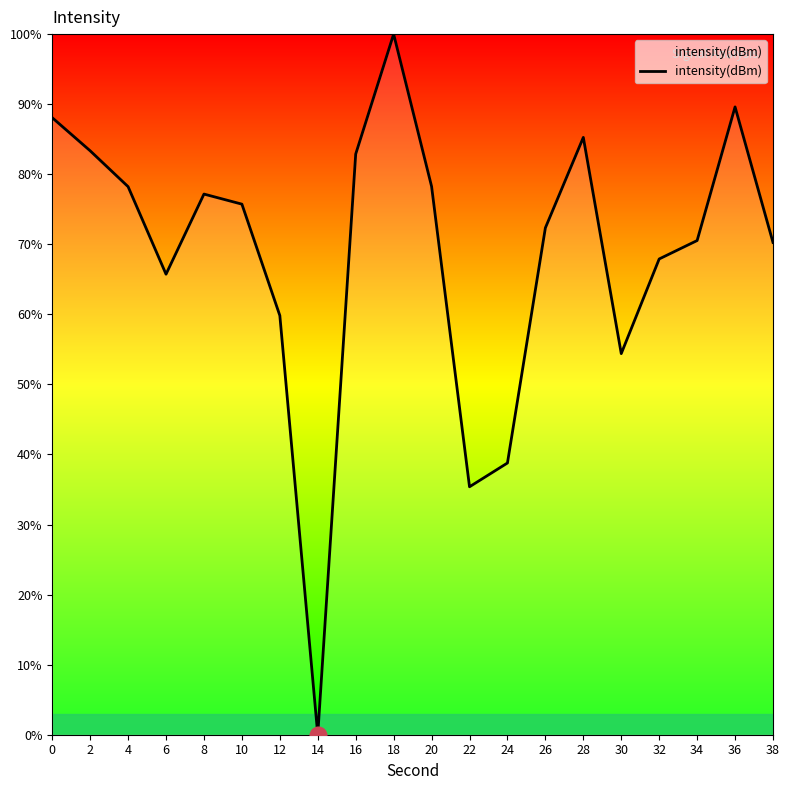

Where is the data nearest to the value 50?

30